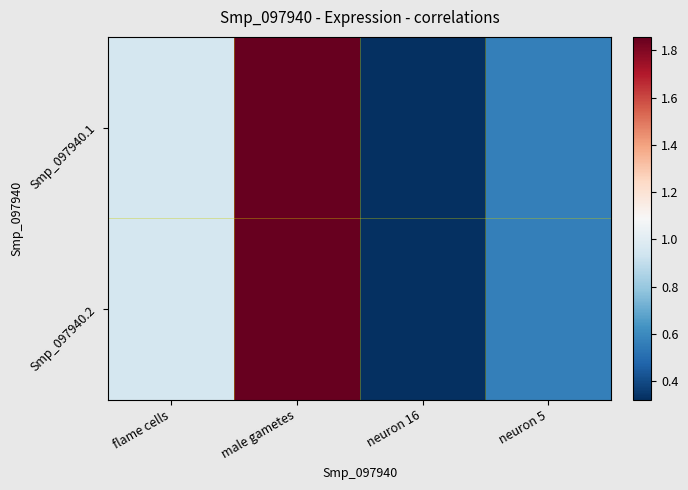

Reading left to right, list all the values displayed in this chart.

Smp_097940.1: flame cells=1.0	male gametes=1.9	neuron 16=0.3	neuron 5=0.6
Smp_097940.2: flame cells=1.0	male gametes=1.9	neuron 16=0.3	neuron 5=0.6